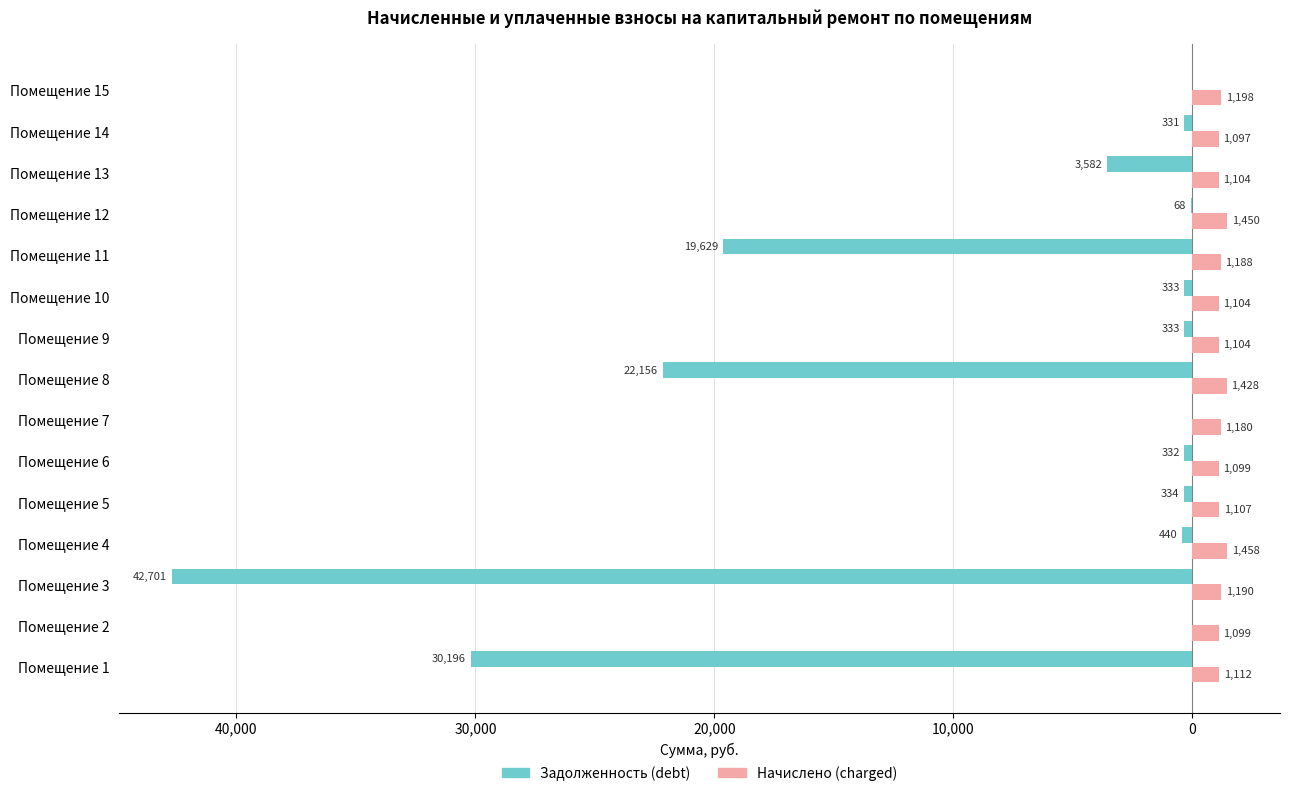

How many categories are shown in the chart?

15